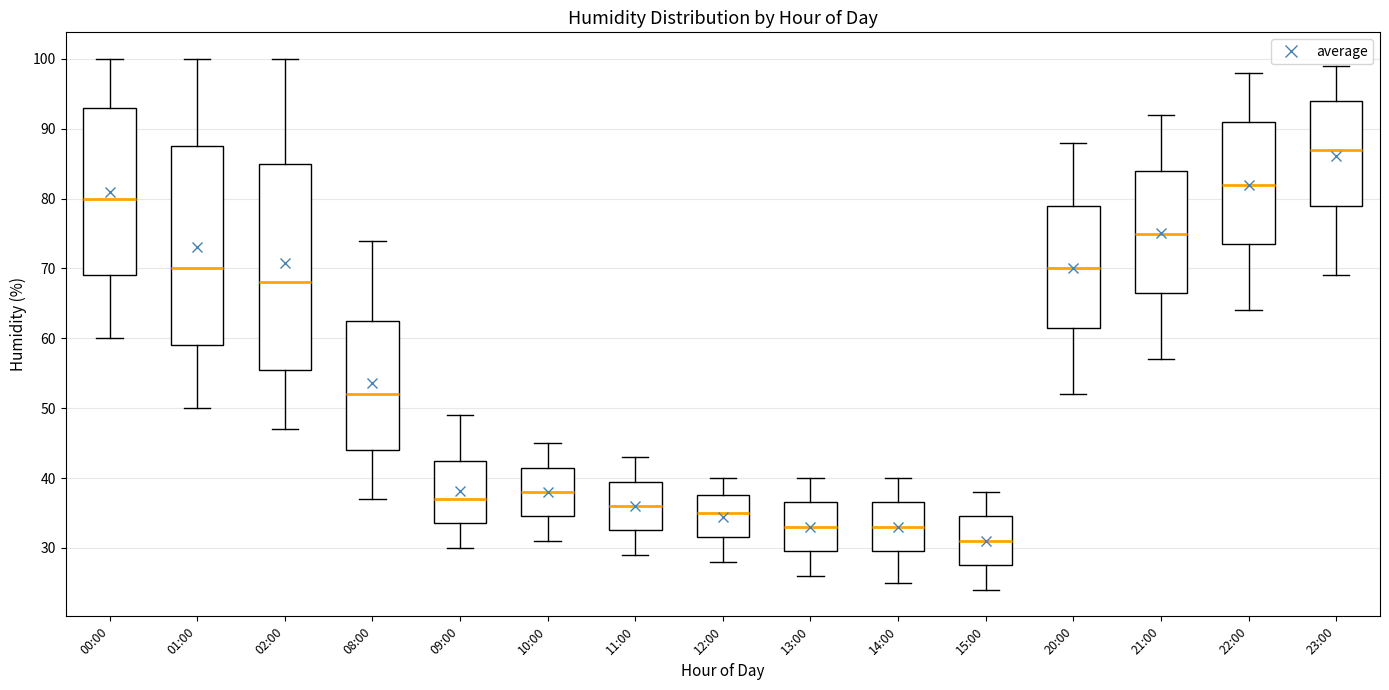

Reading left to right, read every box against the y-axis: the position of its median line, the range the box covers, and the ends of its whiskers. The values are not printed on the chart, so give them approximately, as read against the axis.

00:00: median 80, box 69 to 93, whiskers 60 to 100
01:00: median 70, box 59 to 88, whiskers 50 to 100
02:00: median 68, box 56 to 85, whiskers 47 to 100
08:00: median 52, box 44 to 63, whiskers 37 to 74
09:00: median 37, box 34 to 43, whiskers 30 to 49
10:00: median 38, box 35 to 42, whiskers 31 to 45
11:00: median 36, box 33 to 40, whiskers 29 to 43
12:00: median 35, box 32 to 38, whiskers 28 to 40
13:00: median 33, box 30 to 37, whiskers 26 to 40
14:00: median 33, box 30 to 37, whiskers 25 to 40
15:00: median 31, box 28 to 35, whiskers 24 to 38
20:00: median 70, box 62 to 79, whiskers 52 to 88
21:00: median 75, box 67 to 84, whiskers 57 to 92
22:00: median 82, box 74 to 91, whiskers 64 to 98
23:00: median 87, box 79 to 94, whiskers 69 to 99